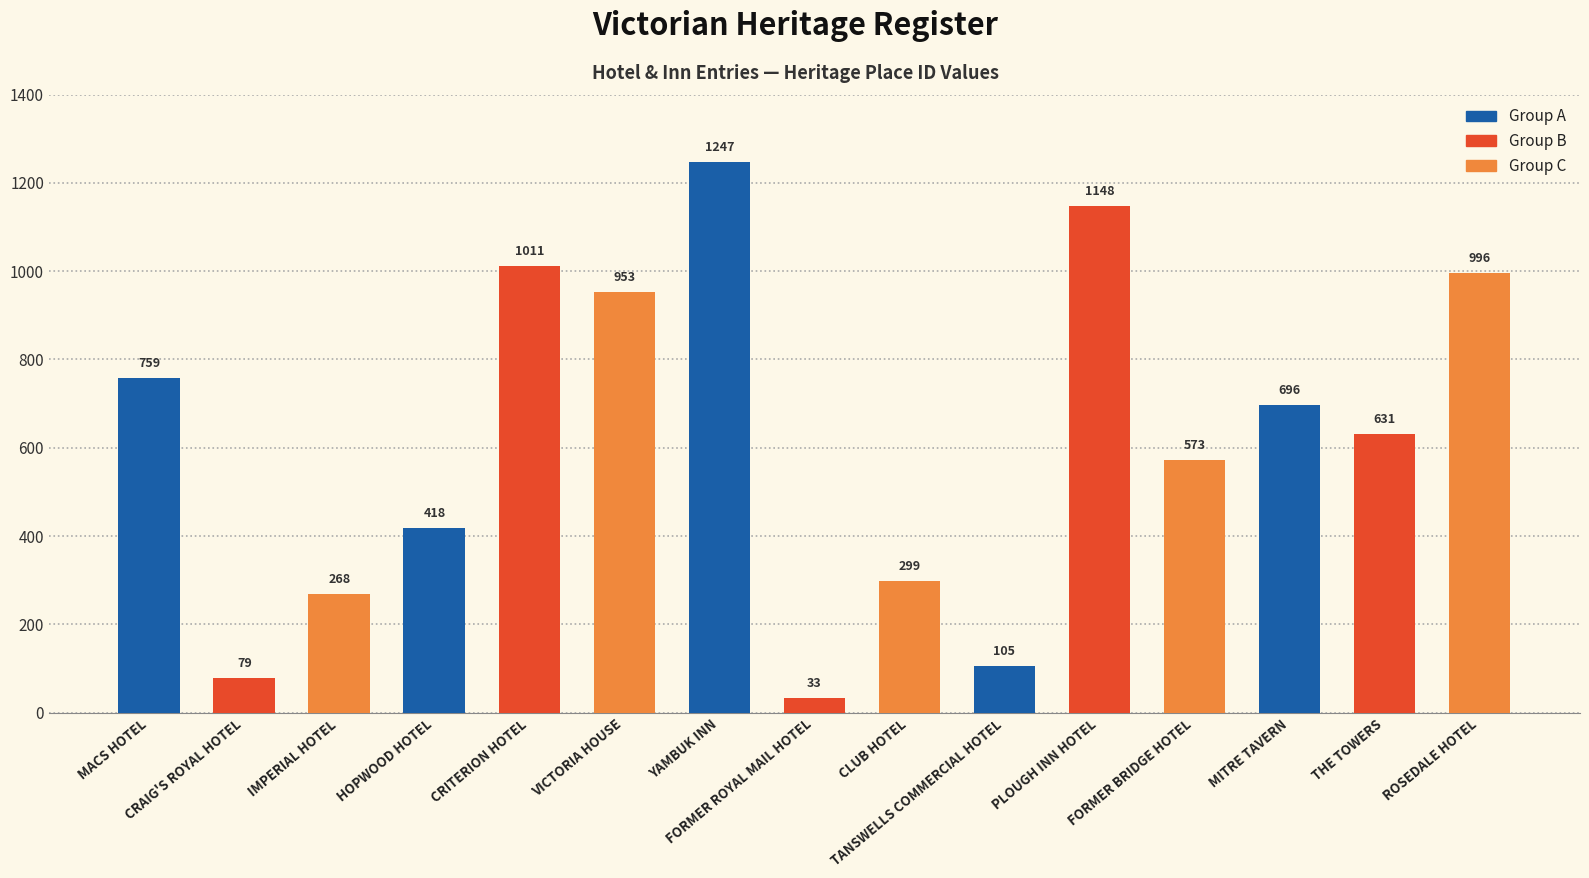

What is the minimum value shown in the chart?

33